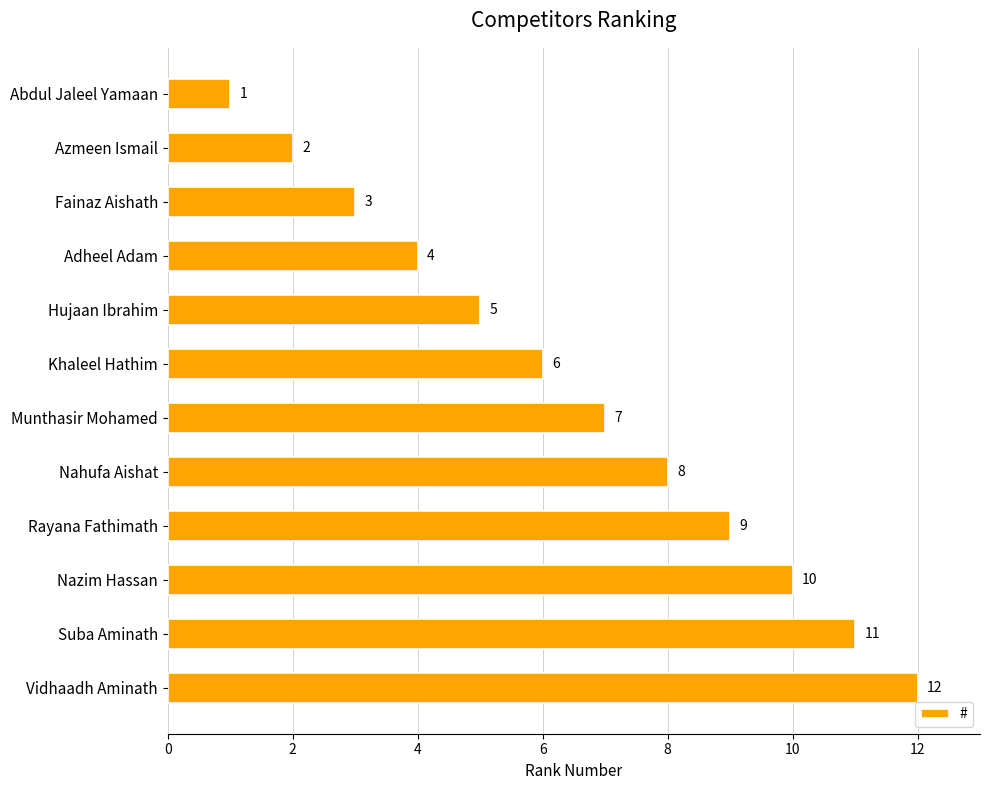

How many bars are there in total?

12